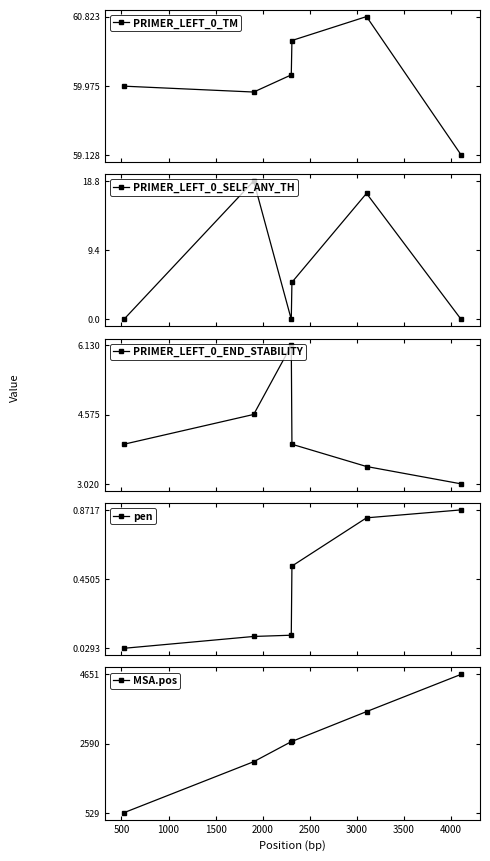

In PRIMER_LEFT_0_TM, how many points are lower than both neighbors (excluding endpoints)?

1